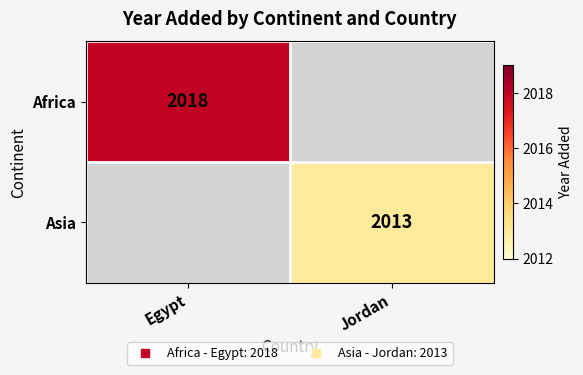

What is the smallest value displayed?

2013.0